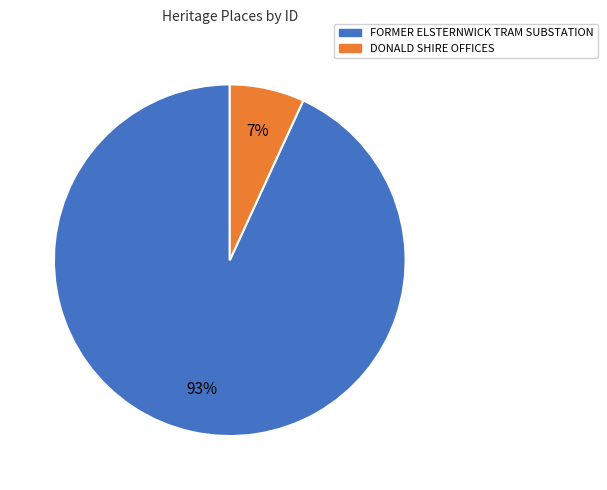

To the nearest percent, what percentage of the pie is DONALD SHIRE OFFICES?

7%